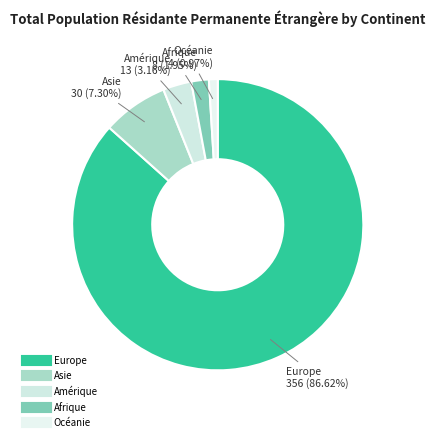

Rank the categories by value from lowest to highest.

Océanie, Afrique, Amérique, Asie, Europe